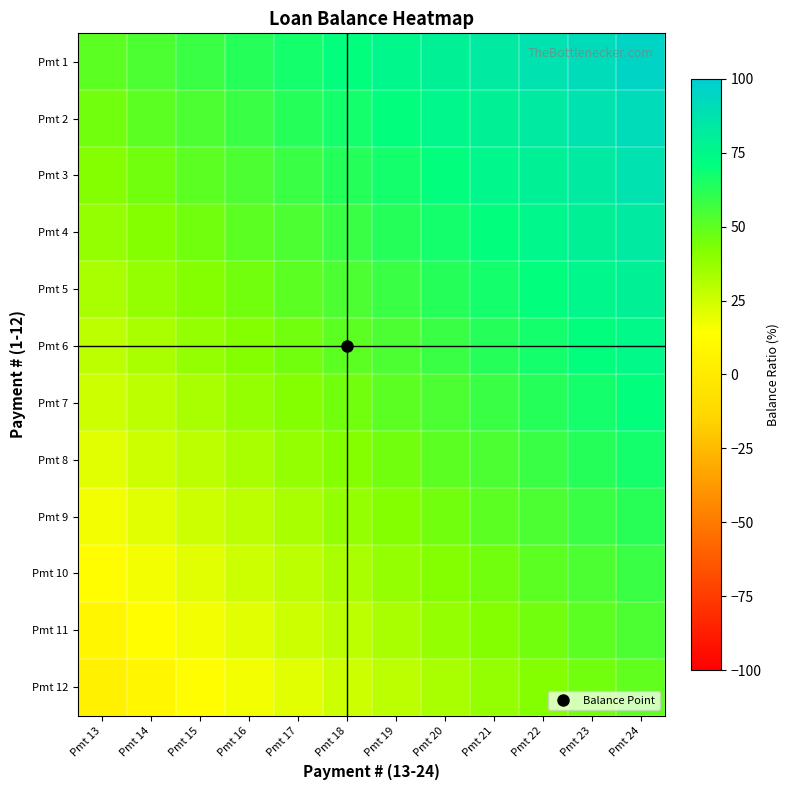

List the series in order of their peak value, highest first.

Pmt 1, Pmt 2, Pmt 3, Pmt 4, Pmt 5, Pmt 6, Pmt 7, Pmt 8, Pmt 9, Pmt 10, Pmt 11, Pmt 12